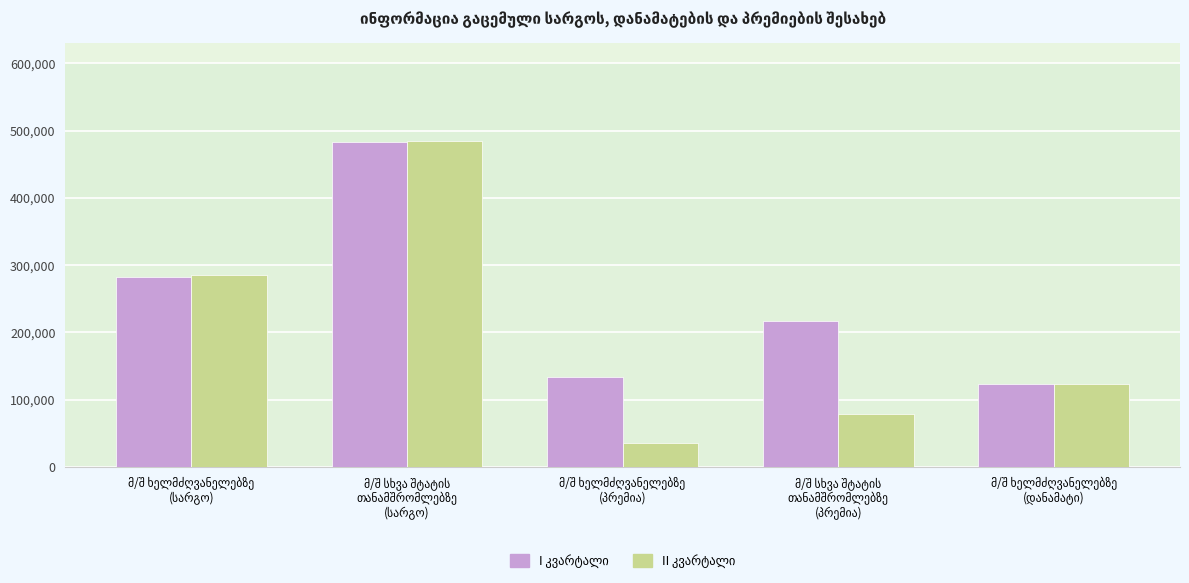

What is the smallest value displayed?

35532.0